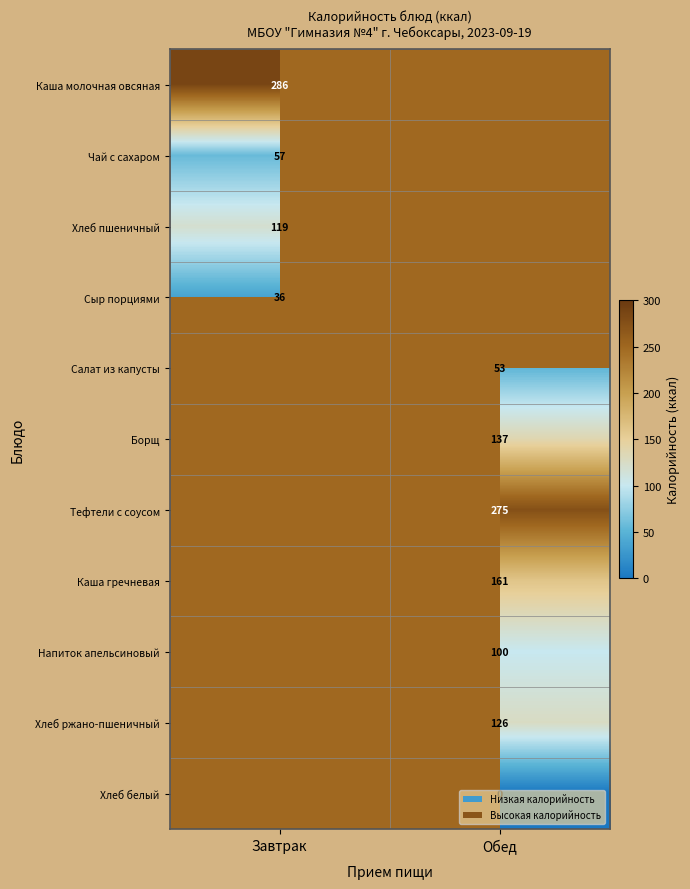

True or false: Чай с сахаром has a value of 77 at Завтрак.

False